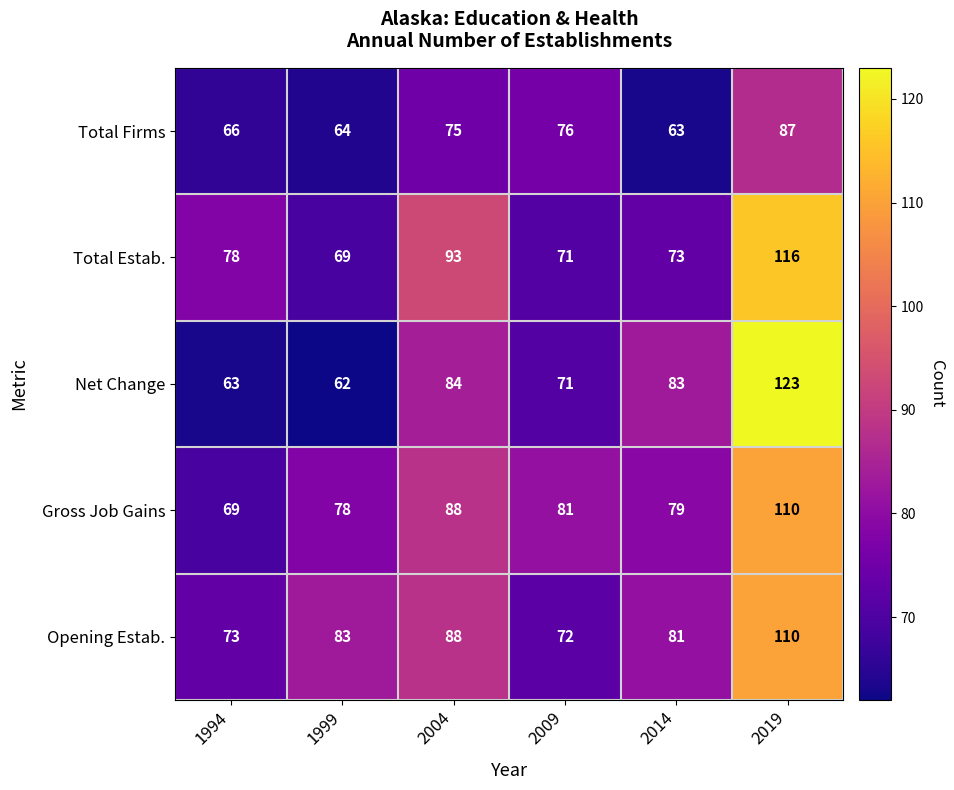

At which category is the sum across all series the highest?

2019